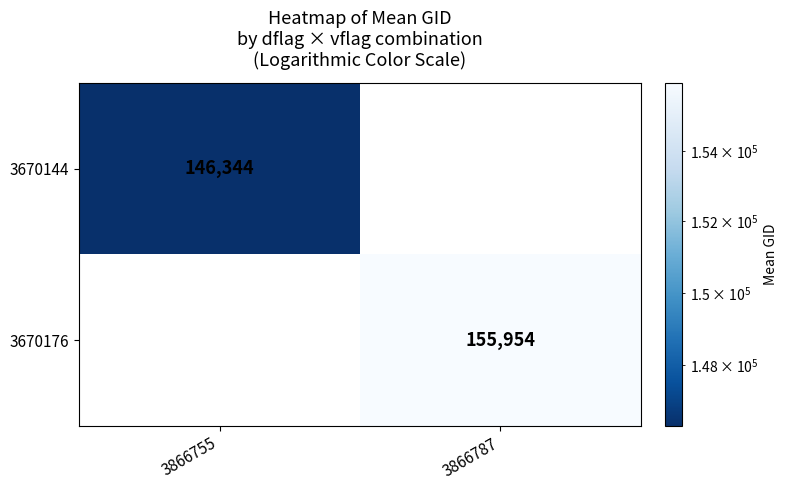

Is the value of 3670144 at 3866755 greater than the value of 3670176 at 3866787?

No